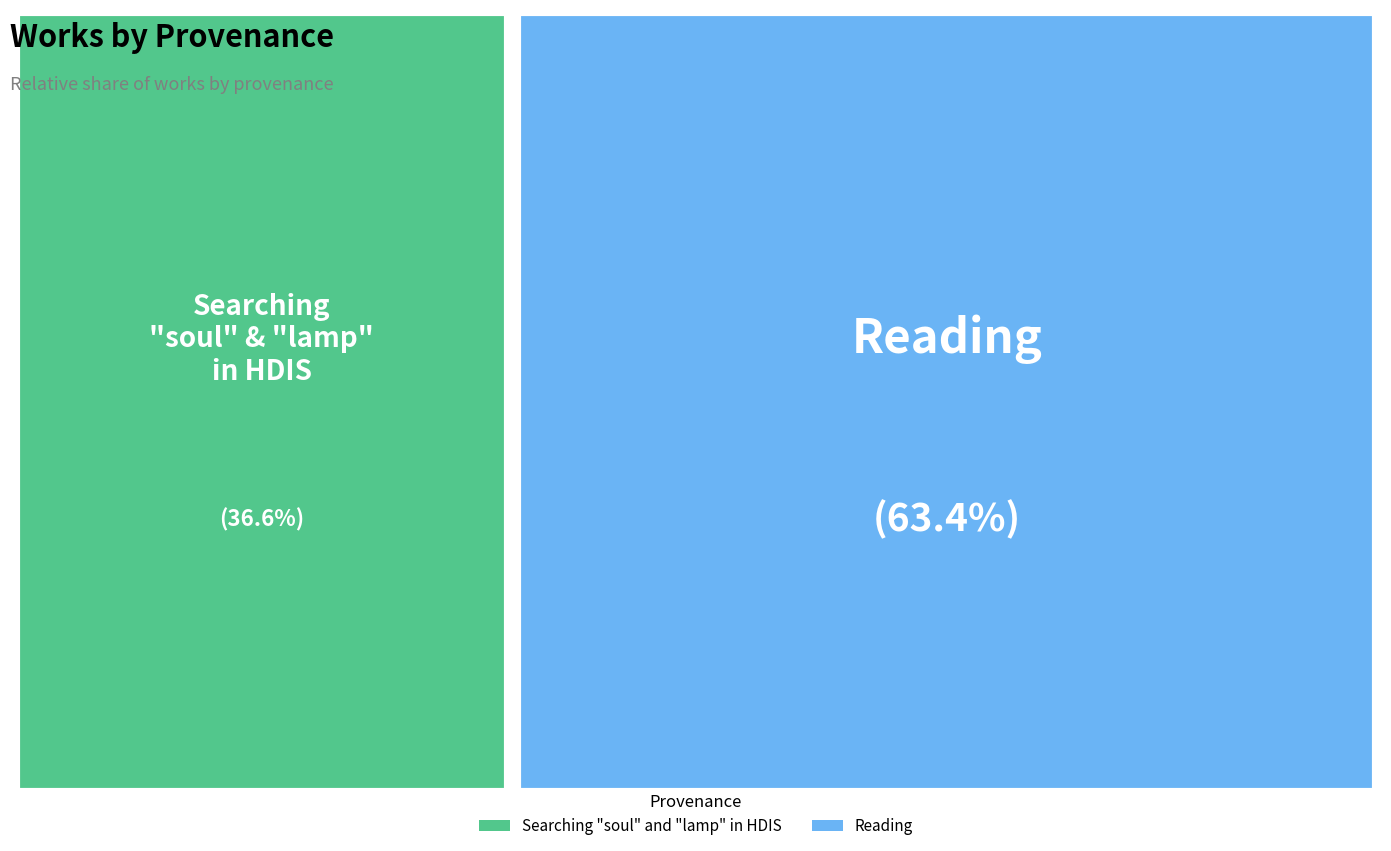

Count the number of slices in the pie.

2